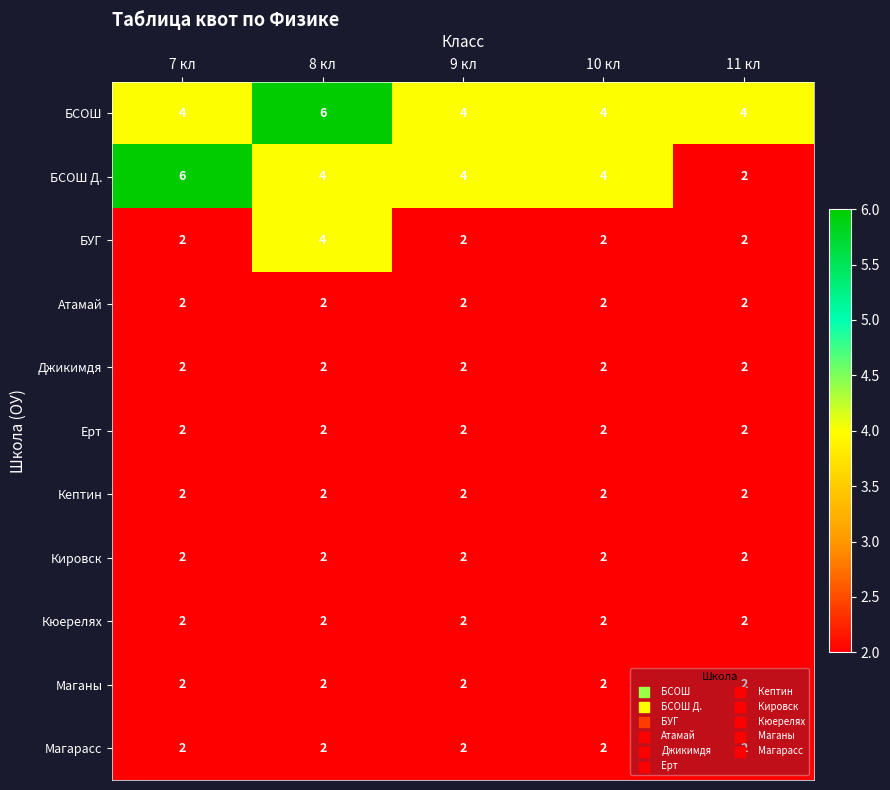

What is the sum of all БСОШ Д. values?

20